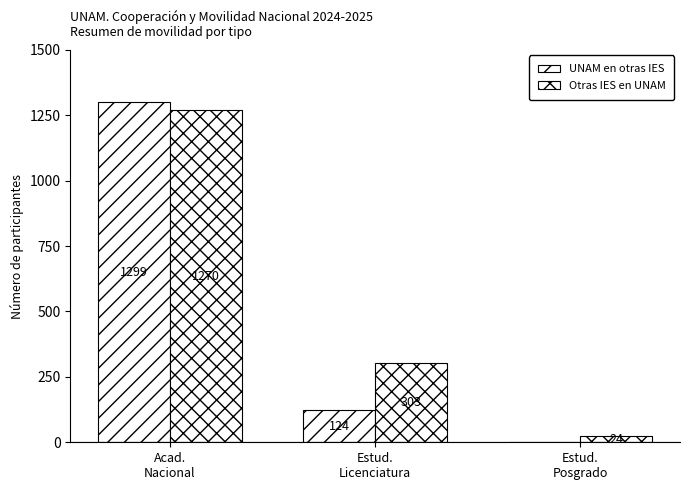

What is the highest value of the Otras IES en UNAM series?

1270